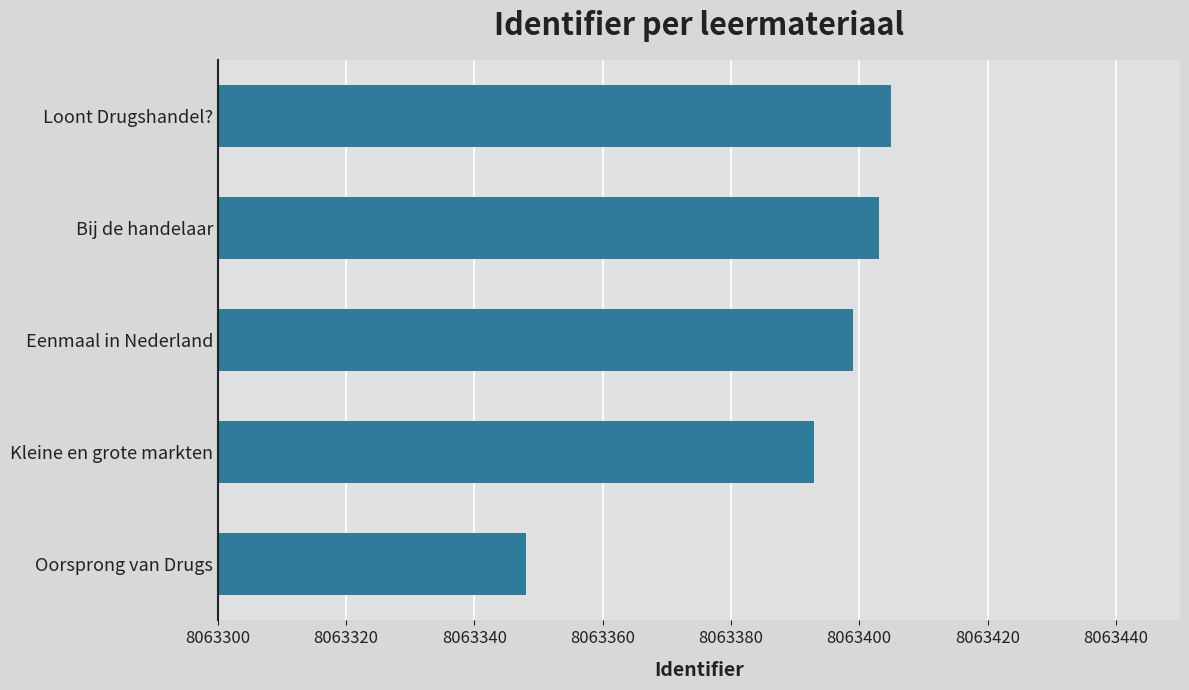

Reading bottom to top, transcribe all the data shown in this chart.

8063348	8063393	8063399	8063403	8063405